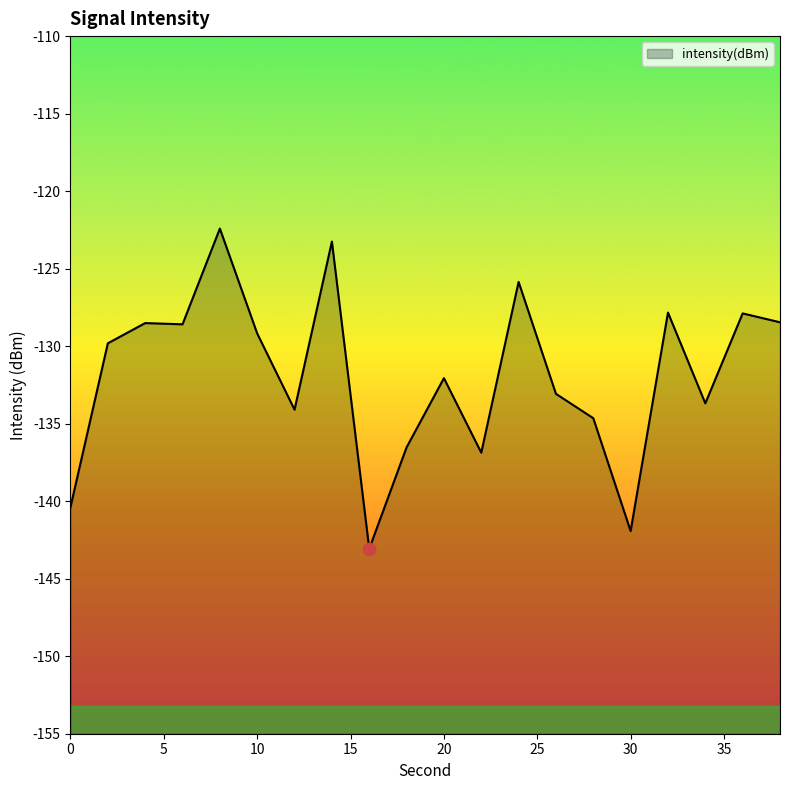

Between 30 and 15, which is larger?

30